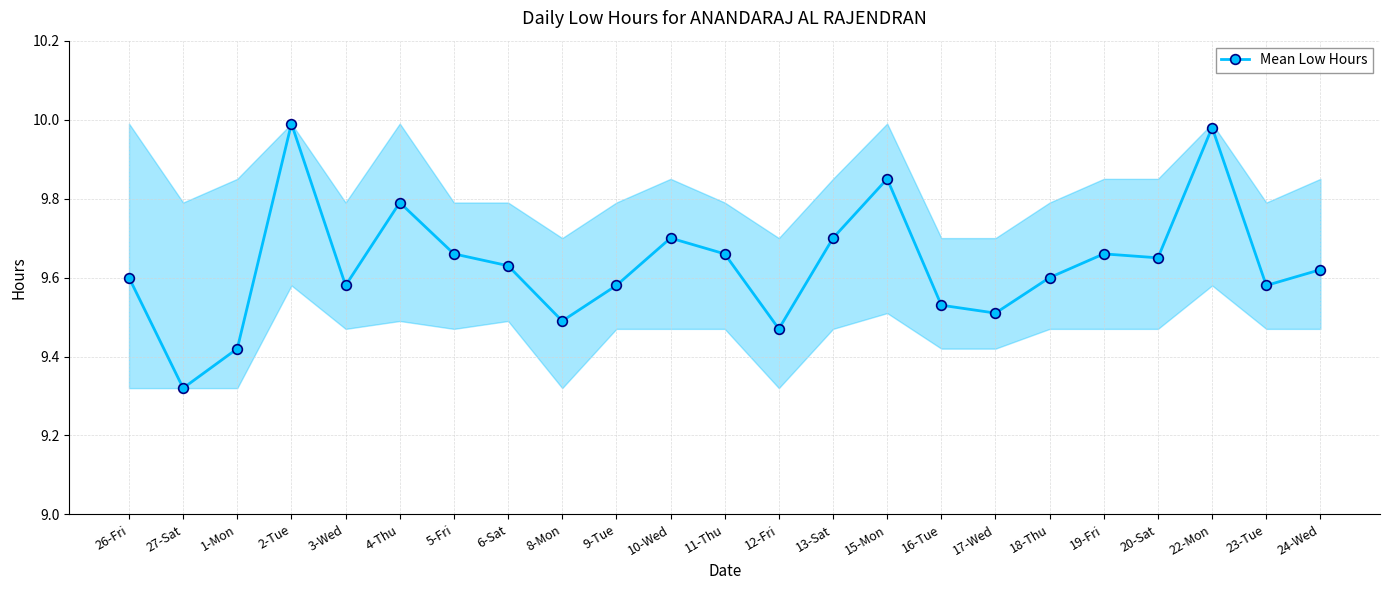

The chart shows a value of 10.0 at 22-Mon. True or false?

True